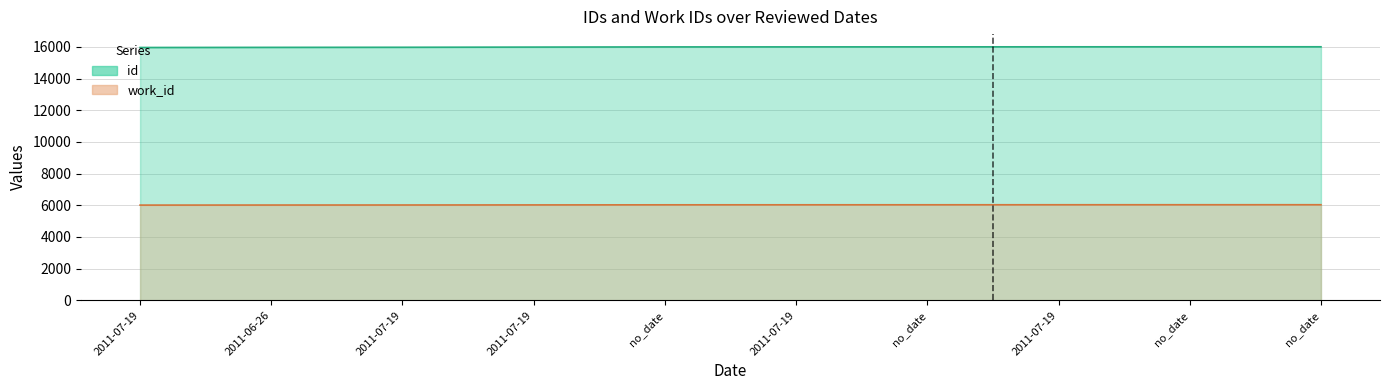

True or false: work_id has more than 0 points higher than both neighbors.

False